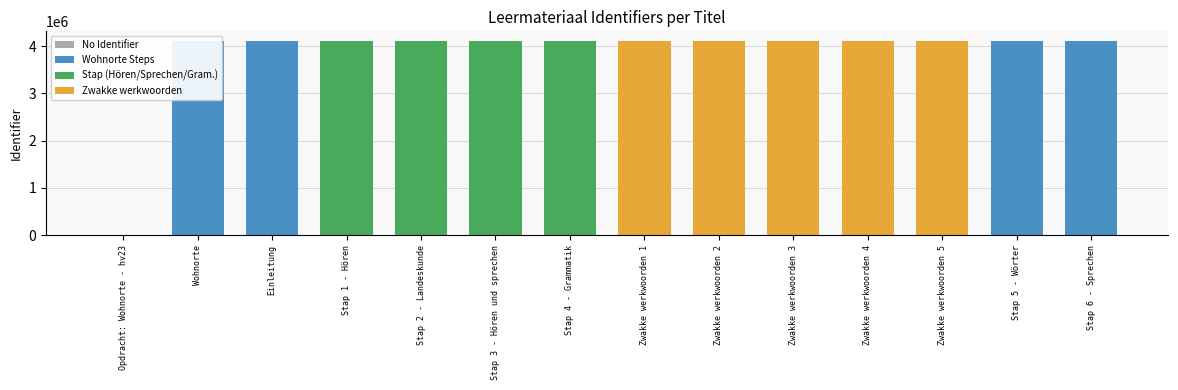

What is the label of the 12th bar from the left?

Zwakke werkwoorden 5